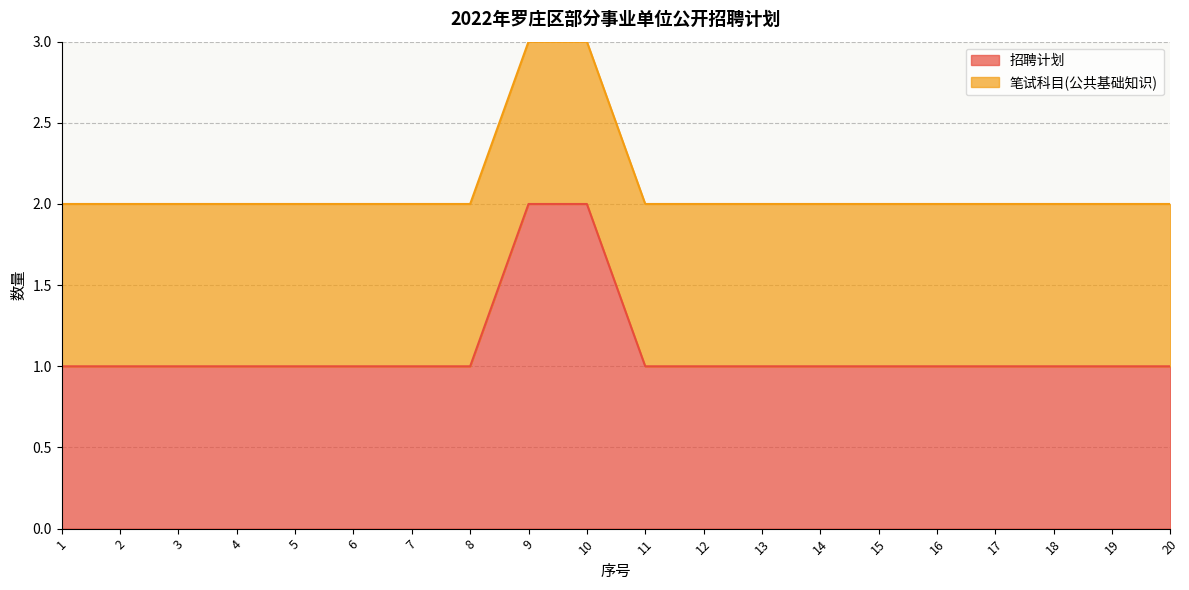

True or false: the data shows 2 at 11.

False